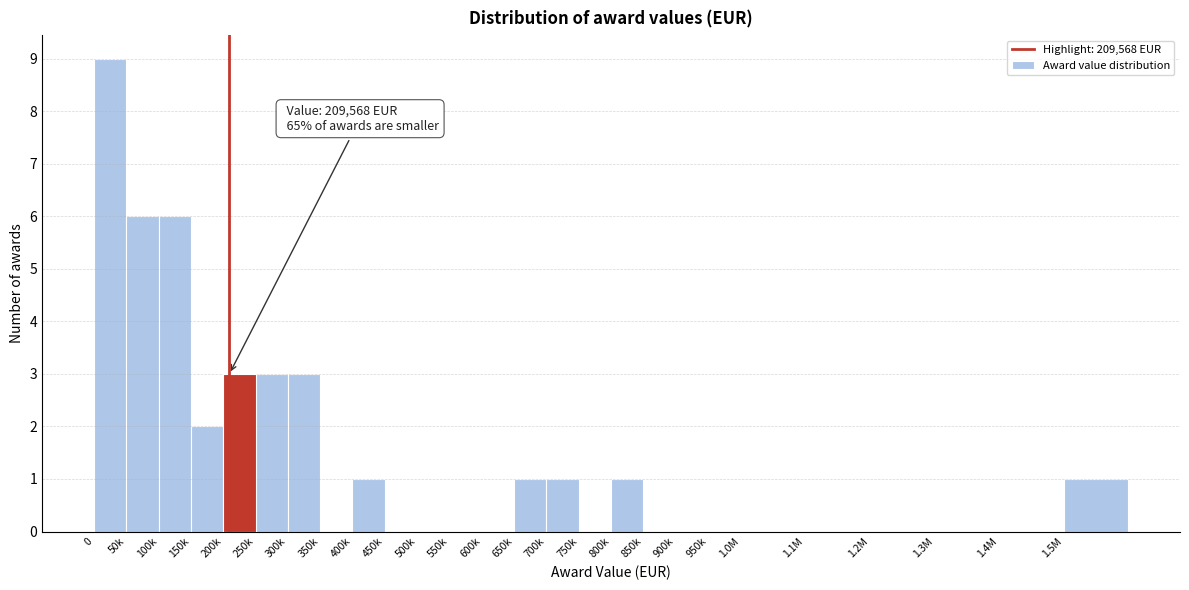

Reading right to left, what are all the values shown in this chart?

1.5M=1	1.4M=0	1.3M=0	1.2M=0	1.1M=0	1.0M=0	950k=0	900k=0	850k=0	800k=1	750k=0	700k=1	650k=1	600k=0	550k=0	500k=0	450k=0	400k=1	350k=0	300k=3	250k=3	200k=3	150k=2	100k=6	50k=6	0=9